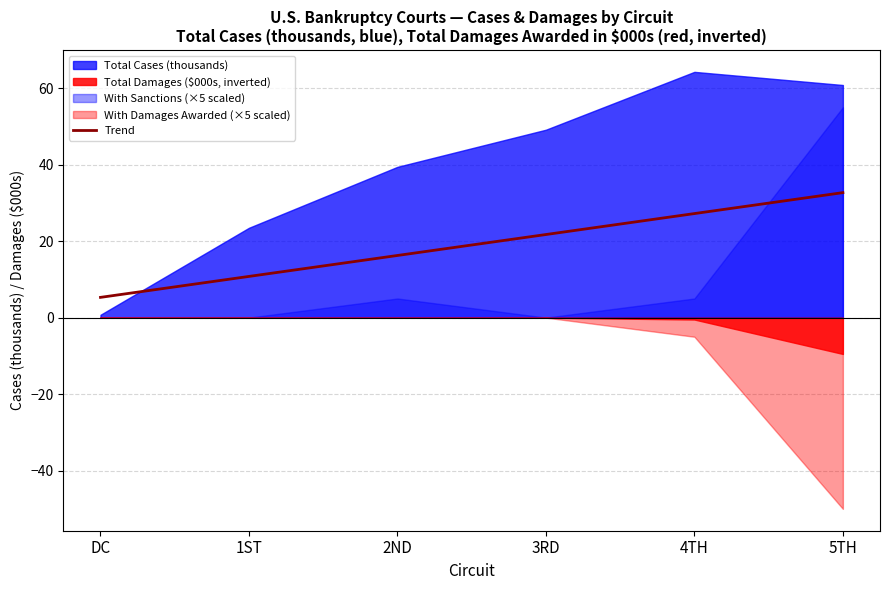

True or false: Trend has a value of 48.3 at 5TH.

False